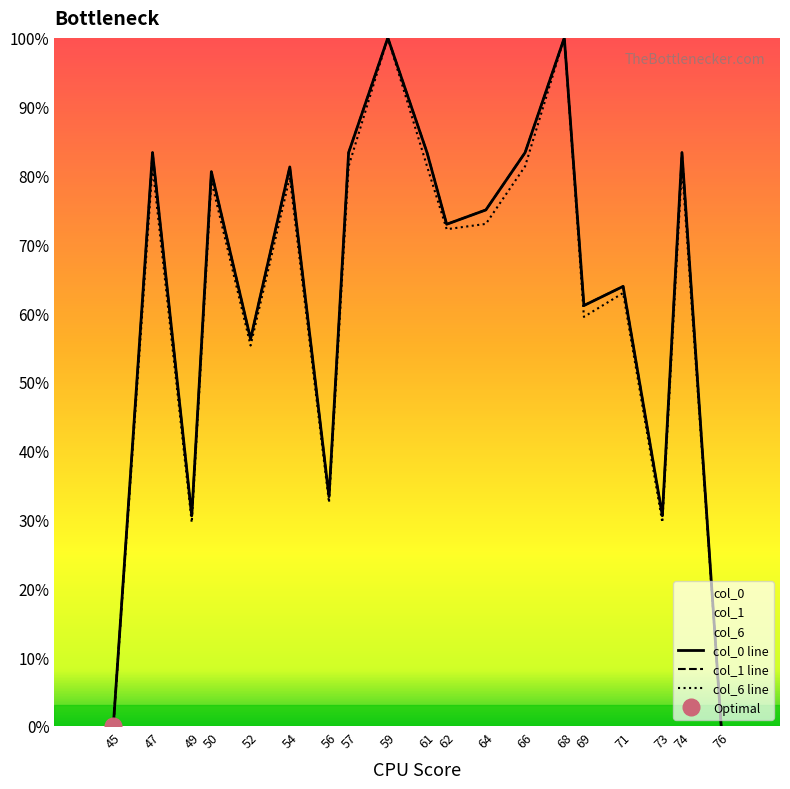

Which series has the largest range (max minus min)?

col_0 line